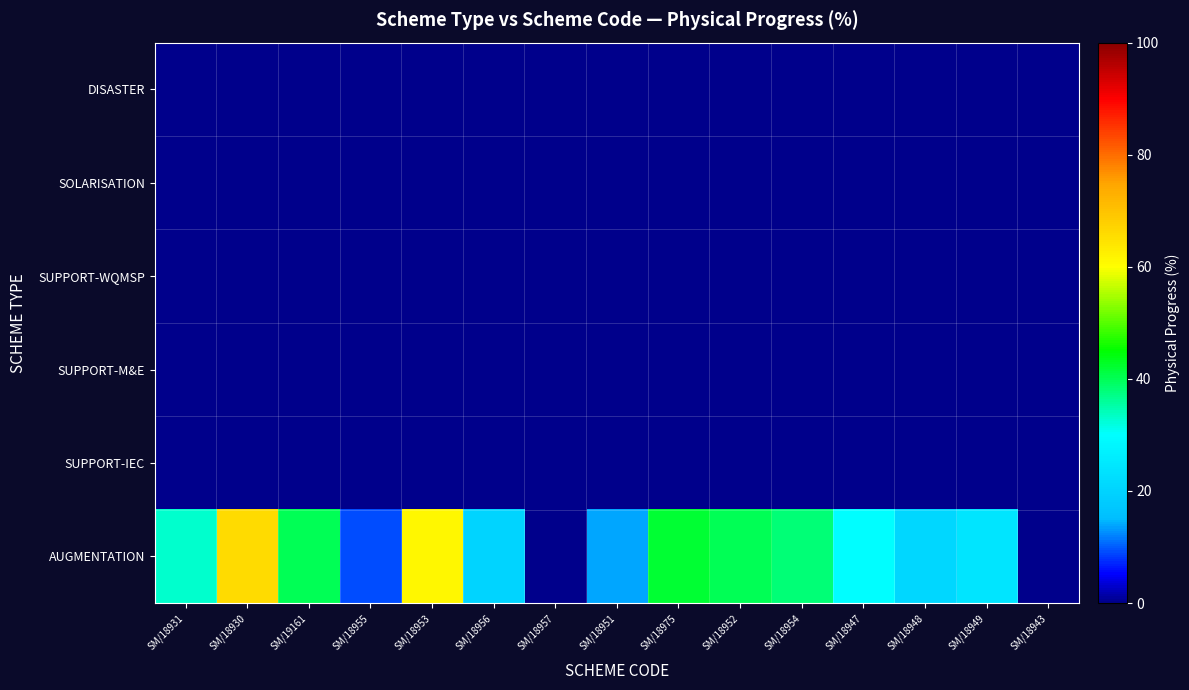

Reading left to right, list all the values displayed in this chart.

DISASTER: SM/18931=0	SM/18930=0	SM/19161=0	SM/18955=0	SM/18953=0	SM/18956=0	SM/18957=0	SM/18951=0	SM/18975=0	SM/18952=0	SM/18954=0	SM/18947=0	SM/18948=0	SM/18949=0	SM/18943=0
SOLARISATION: SM/18931=0	SM/18930=0	SM/19161=0	SM/18955=0	SM/18953=0	SM/18956=0	SM/18957=0	SM/18951=0	SM/18975=0	SM/18952=0	SM/18954=0	SM/18947=0	SM/18948=0	SM/18949=0	SM/18943=0
SUPPORT-WQMSP: SM/18931=0	SM/18930=0	SM/19161=0	SM/18955=0	SM/18953=0	SM/18956=0	SM/18957=0	SM/18951=0	SM/18975=0	SM/18952=0	SM/18954=0	SM/18947=0	SM/18948=0	SM/18949=0	SM/18943=0
SUPPORT-M&E: SM/18931=0	SM/18930=0	SM/19161=0	SM/18955=0	SM/18953=0	SM/18956=0	SM/18957=0	SM/18951=0	SM/18975=0	SM/18952=0	SM/18954=0	SM/18947=0	SM/18948=0	SM/18949=0	SM/18943=0
SUPPORT-IEC: SM/18931=0	SM/18930=0	SM/19161=0	SM/18955=0	SM/18953=0	SM/18956=0	SM/18957=0	SM/18951=0	SM/18975=0	SM/18952=0	SM/18954=0	SM/18947=0	SM/18948=0	SM/18949=0	SM/18943=0
AUGMENTATION: SM/18931=33	SM/18930=66	SM/19161=40	SM/18955=9	SM/18953=61	SM/18956=20	SM/18957=0	SM/18951=14	SM/18975=42	SM/18952=40	SM/18954=38	SM/18947=30	SM/18948=21	SM/18949=24	SM/18943=0